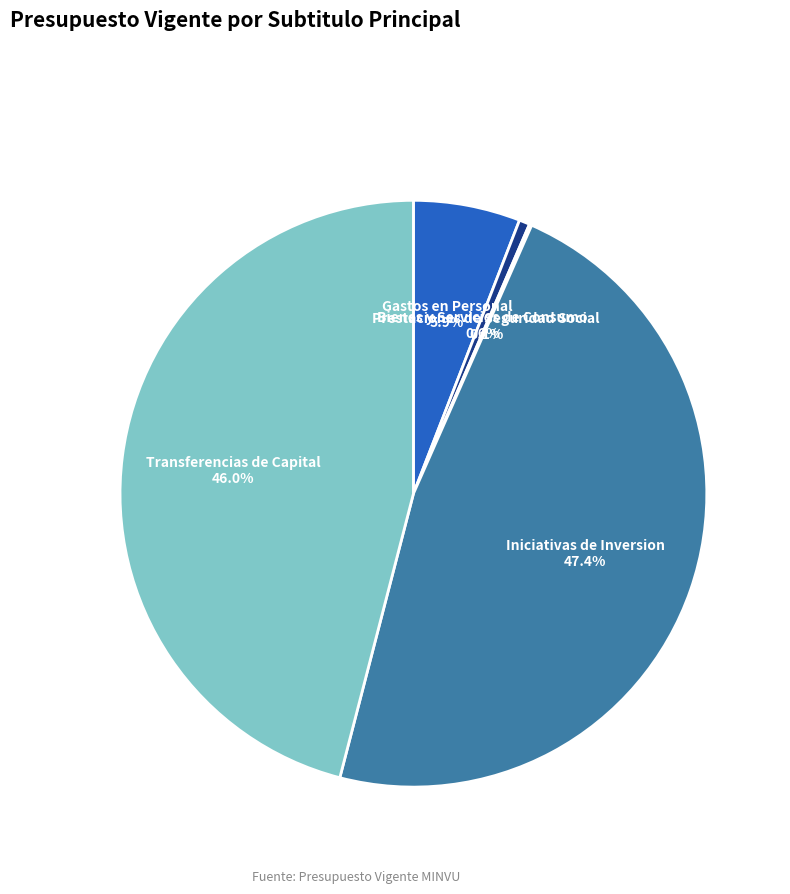

To the nearest percent, what portion does Gastos en Personal represent?

6%